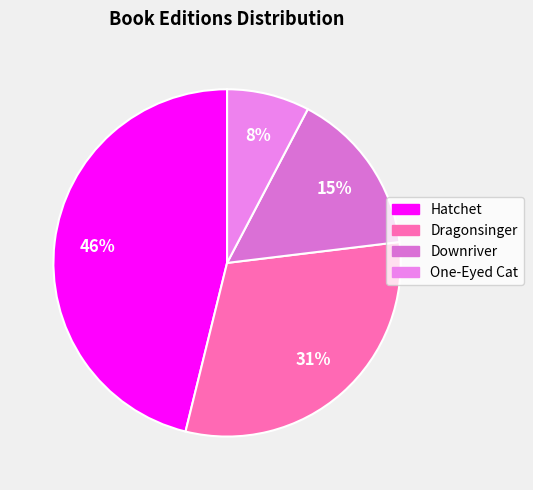

What percentage is the Dragonsinger slice, to the nearest percent?

31%